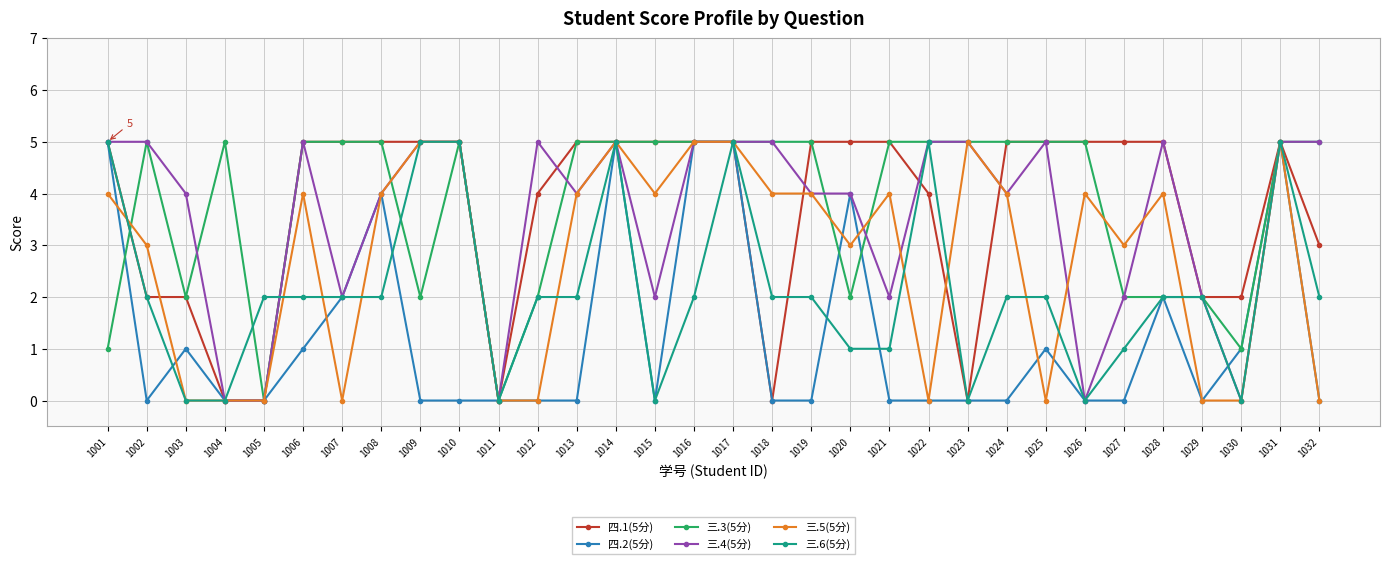

Reading left to right, transcribe all the data shown in this chart.

四.1(5分): 1001=5	1002=2	1003=2	1004=0	1005=0	1006=5	1007=5	1008=5	1009=5	1010=5	1011=0	1012=4	1013=5	1014=5	1015=5	1016=5	1017=5	1018=0	1019=5	1020=5	1021=5	1022=4	1023=0	1024=5	1025=5	1026=5	1027=5	1028=5	1029=2	1030=2	1031=5	1032=3
四.2(5分): 1001=5	1002=0	1003=1	1004=0	1005=0	1006=1	1007=2	1008=4	1009=0	1010=0	1011=0	1012=0	1013=0	1014=5	1015=0	1016=5	1017=5	1018=0	1019=0	1020=4	1021=0	1022=0	1023=0	1024=0	1025=1	1026=0	1027=0	1028=2	1029=0	1030=1	1031=5	1032=0
三.3(5分): 1001=1	1002=5	1003=2	1004=5	1005=0	1006=5	1007=5	1008=5	1009=2	1010=5	1011=0	1012=2	1013=5	1014=5	1015=5	1016=5	1017=5	1018=5	1019=5	1020=2	1021=5	1022=5	1023=5	1024=5	1025=5	1026=5	1027=2	1028=2	1029=2	1030=1	1031=5	1032=5
三.4(5分): 1001=5	1002=5	1003=4	1004=0	1005=0	1006=5	1007=2	1008=4	1009=5	1010=5	1011=0	1012=5	1013=4	1014=5	1015=2	1016=5	1017=5	1018=5	1019=4	1020=4	1021=2	1022=5	1023=5	1024=4	1025=5	1026=0	1027=2	1028=5	1029=2	1030=0	1031=5	1032=5
三.5(5分): 1001=4	1002=3	1003=0	1004=0	1005=0	1006=4	1007=0	1008=4	1009=5	1010=5	1011=0	1012=0	1013=4	1014=5	1015=4	1016=5	1017=5	1018=4	1019=4	1020=3	1021=4	1022=0	1023=5	1024=4	1025=0	1026=4	1027=3	1028=4	1029=0	1030=0	1031=5	1032=0
三.6(5分): 1001=5	1002=2	1003=0	1004=0	1005=2	1006=2	1007=2	1008=2	1009=5	1010=5	1011=0	1012=2	1013=2	1014=5	1015=0	1016=2	1017=5	1018=2	1019=2	1020=1	1021=1	1022=5	1023=0	1024=2	1025=2	1026=0	1027=1	1028=2	1029=2	1030=0	1031=5	1032=2